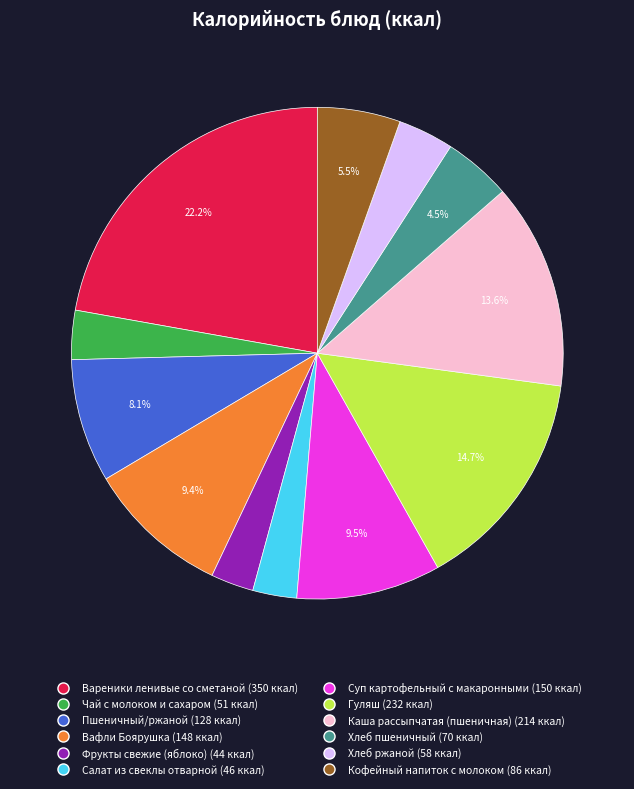

Does Кофейный напиток с молоком account for over 50% of the chart?

No